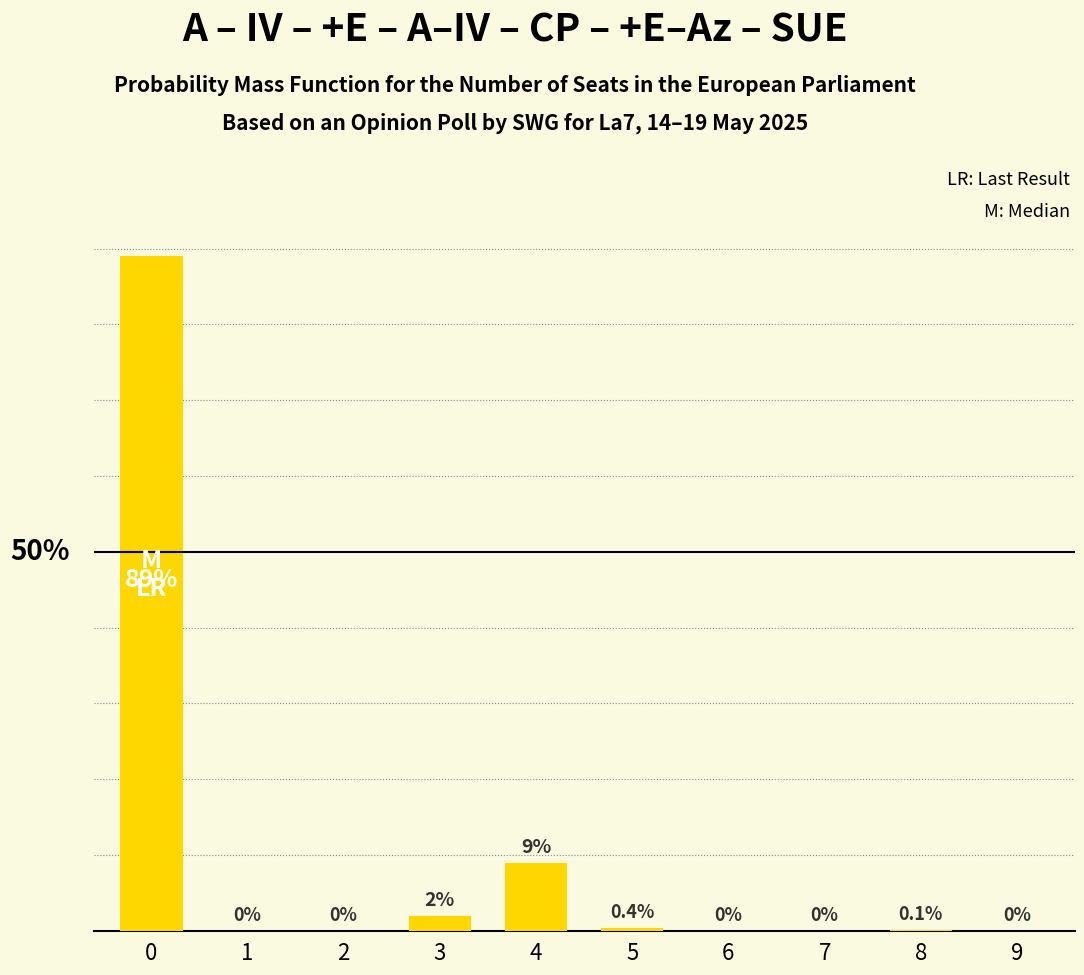

Reading left to right, extract all data points from this chart.

0=89.0	1=0.0	2=0.0	3=2.0	4=9.0	5=0.4	6=0.0	7=0.0	8=0.1	9=0.0